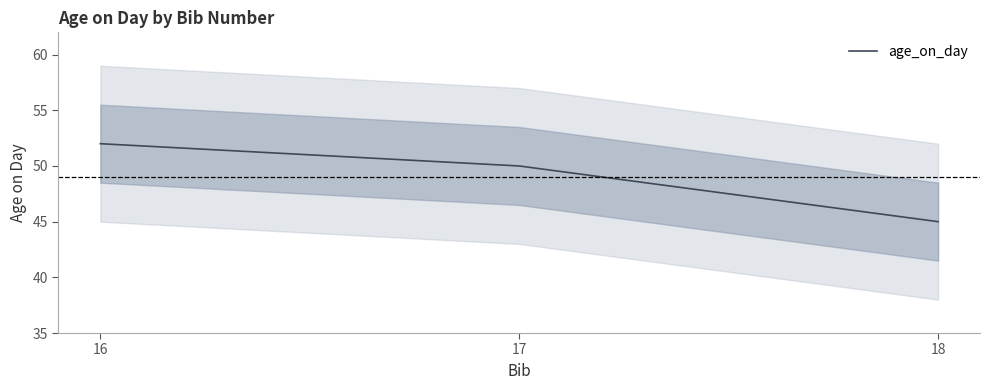

Does the chart have visible grid lines?

No